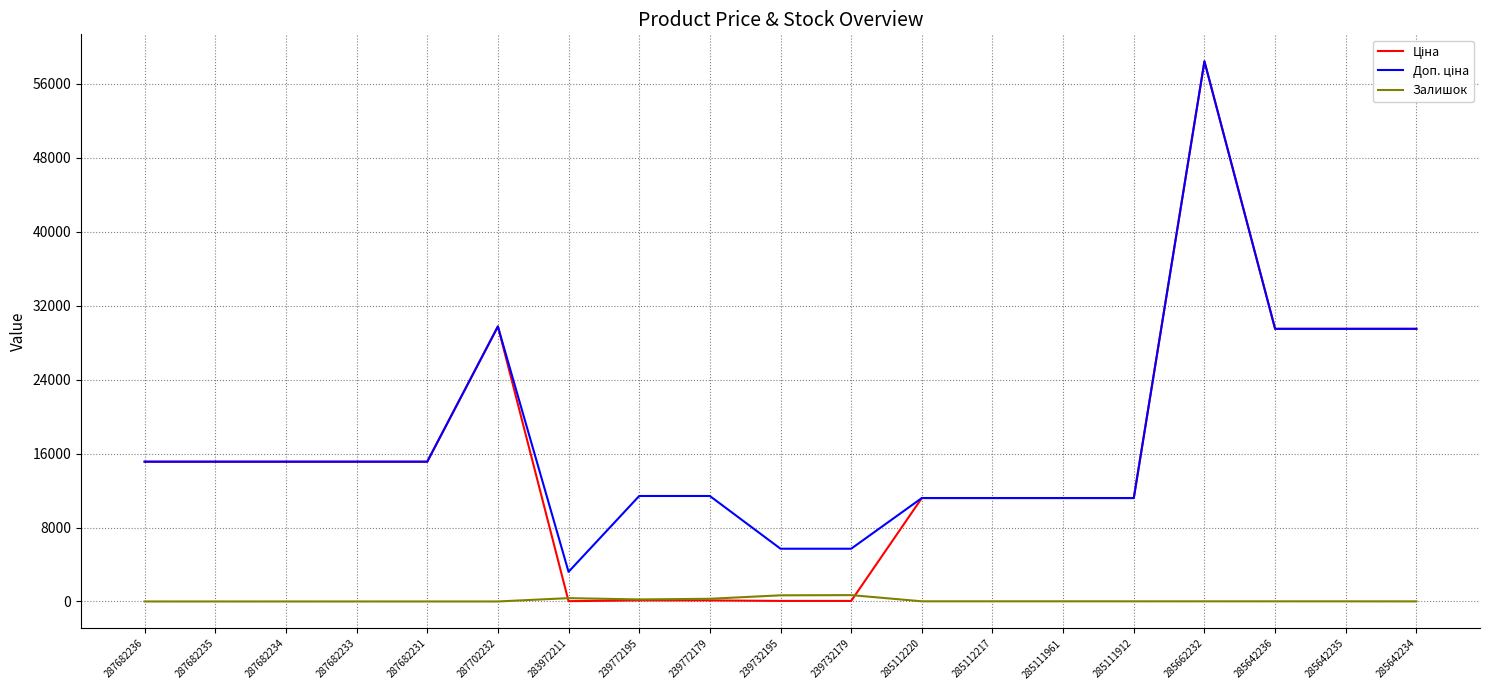

Is this an area chart (filled region under the line)?

No